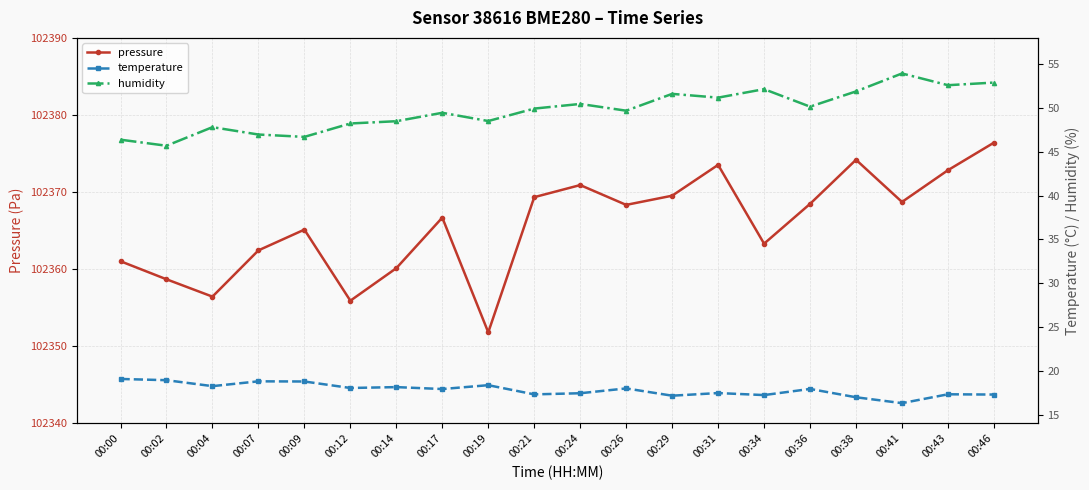

True or false: temperature has a value of 5.4 at 00:46.

False